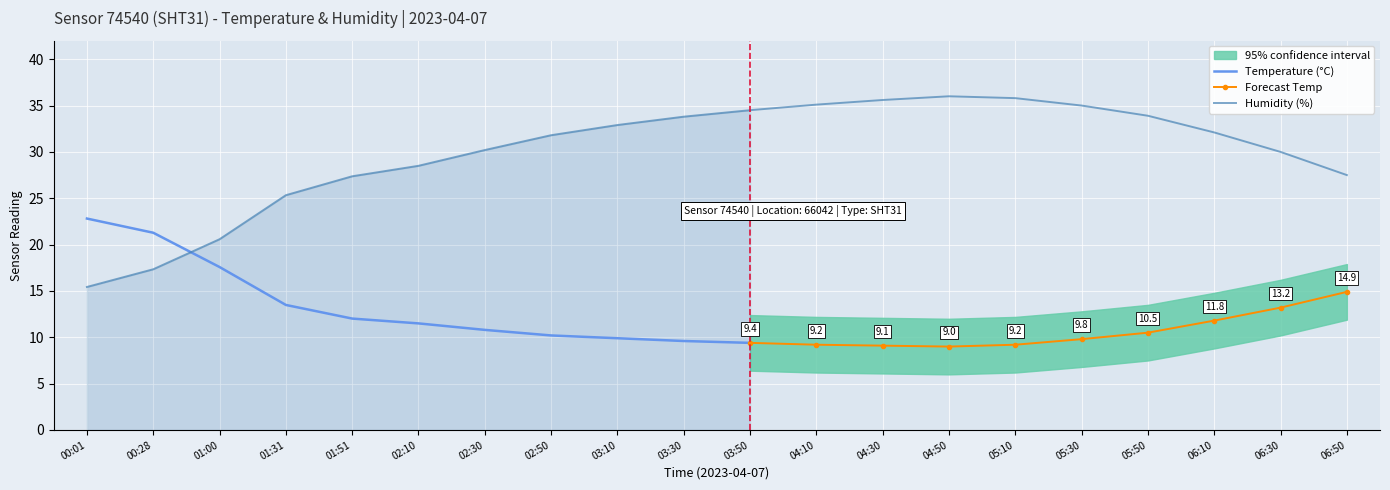

Count the number of categories in the chart.

20